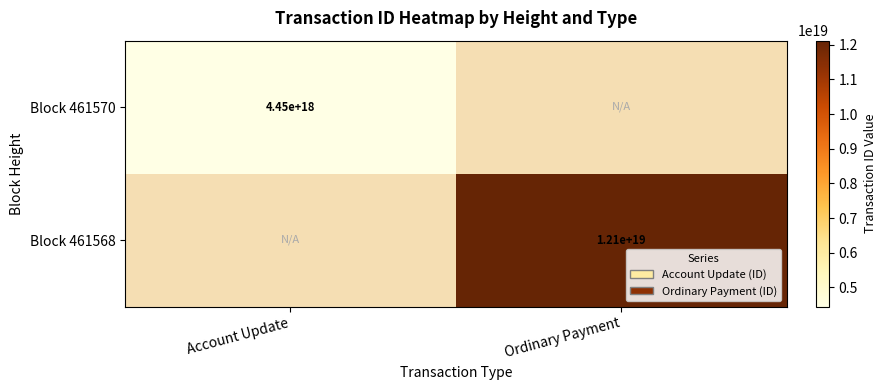

Count the number of data series in this chart.

2